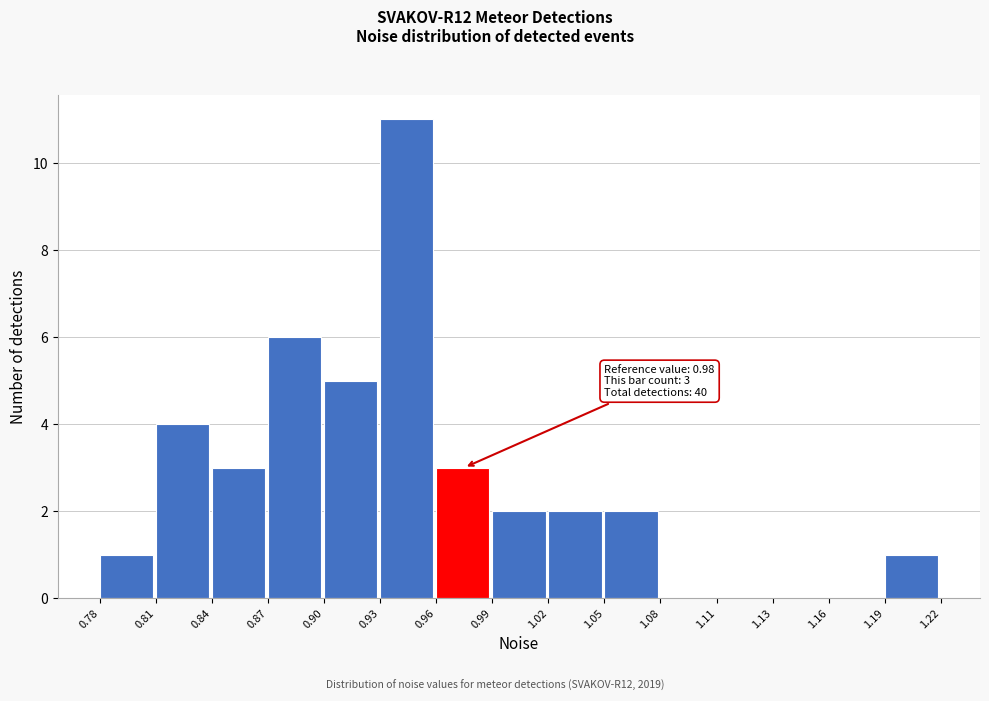

Reading right to left, what are all the values shown in this chart?

1.19=1	1.16=0	1.13=0	1.11=0	1.08=0	1.05=2	1.02=2	0.99=2	0.96=3	0.93=11	0.90=5	0.87=6	0.84=3	0.81=4	0.78=1